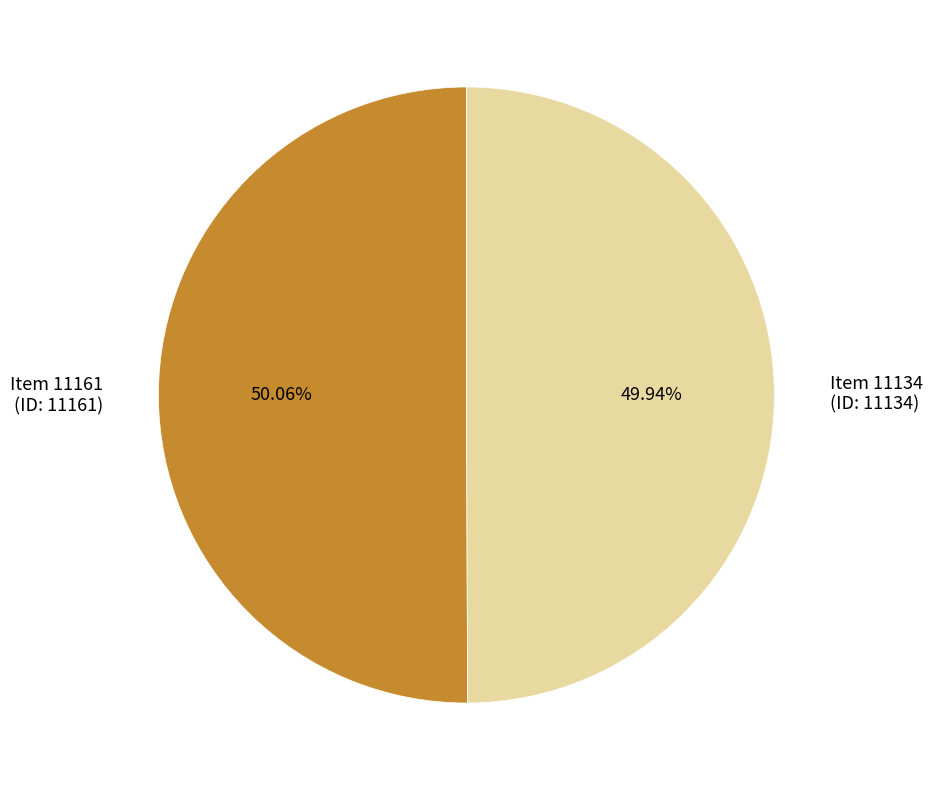

To the nearest percent, what is the combined percentage of Item 11161 and Item 11134?

100%